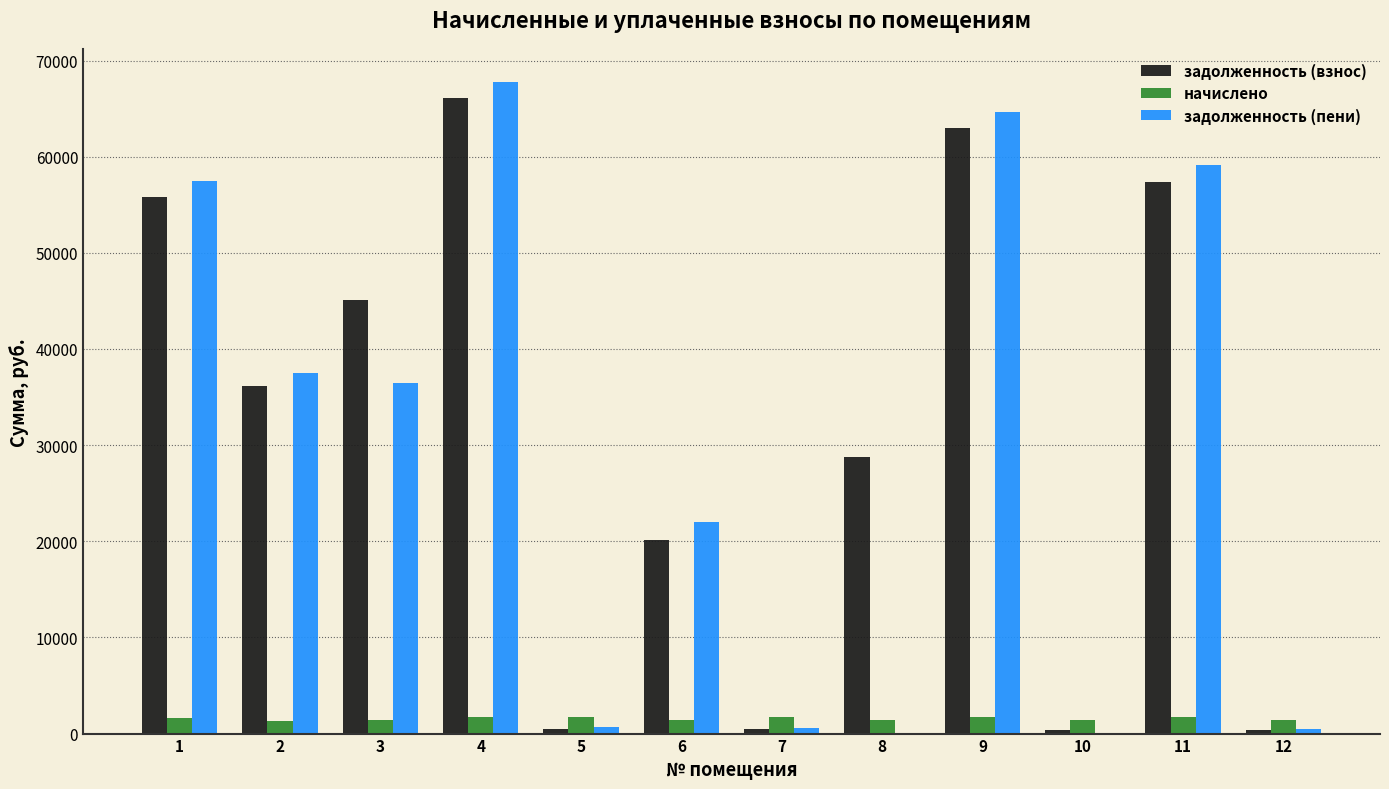

How many groups of bars are there?

12